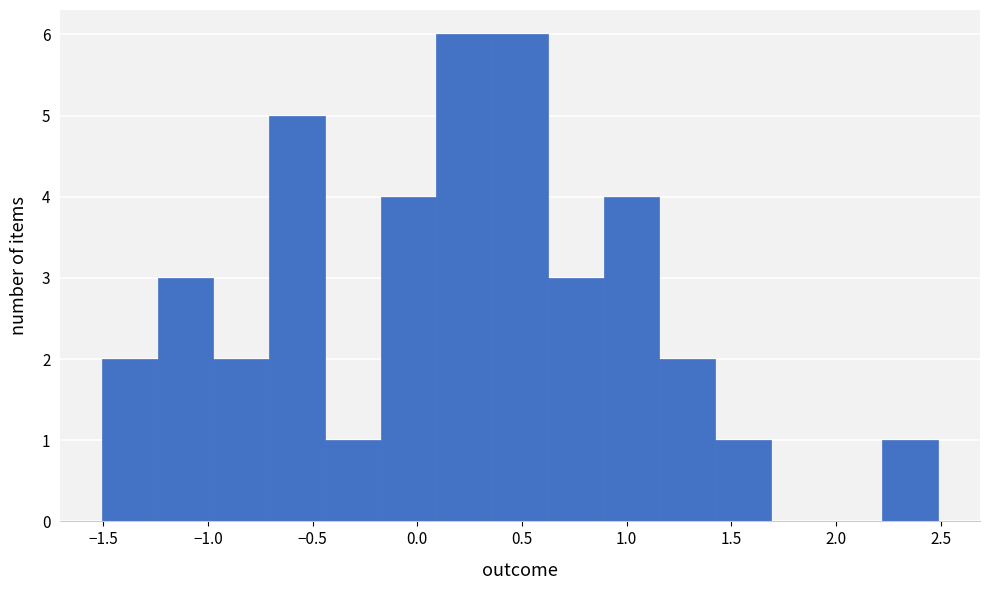

What is the height of the bar covering -0.45 to -0.15 on the x-axis? Neither the bar edges nor the heights are printed on the chart, so give them approximately, as read against the axes.

1